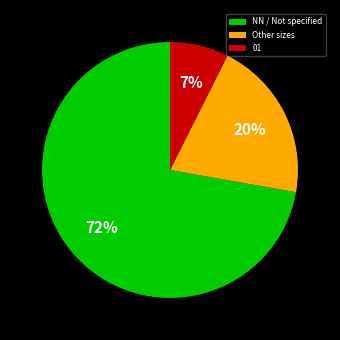

To the nearest percent, what percentage of the pie is 01?

7%